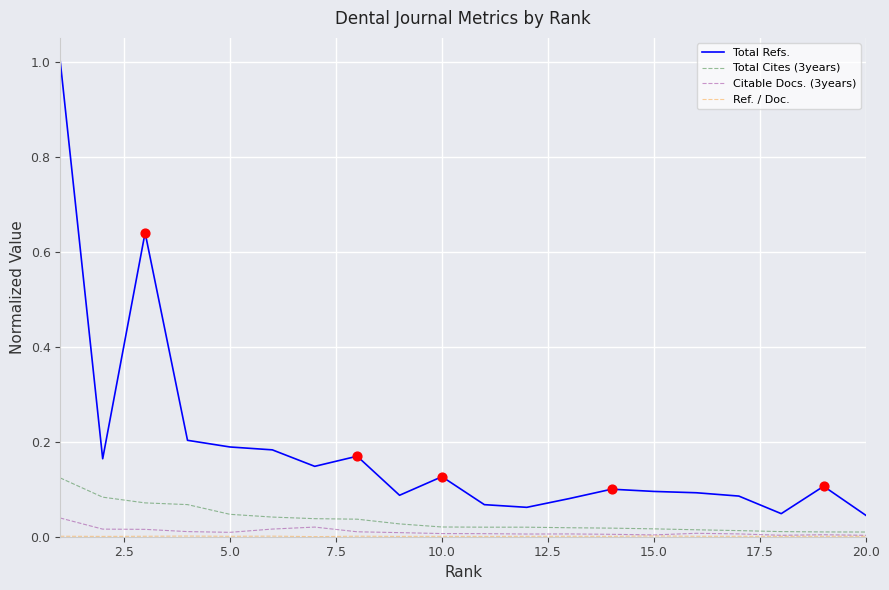

Which series has the largest range (max minus min)?

Total Refs.